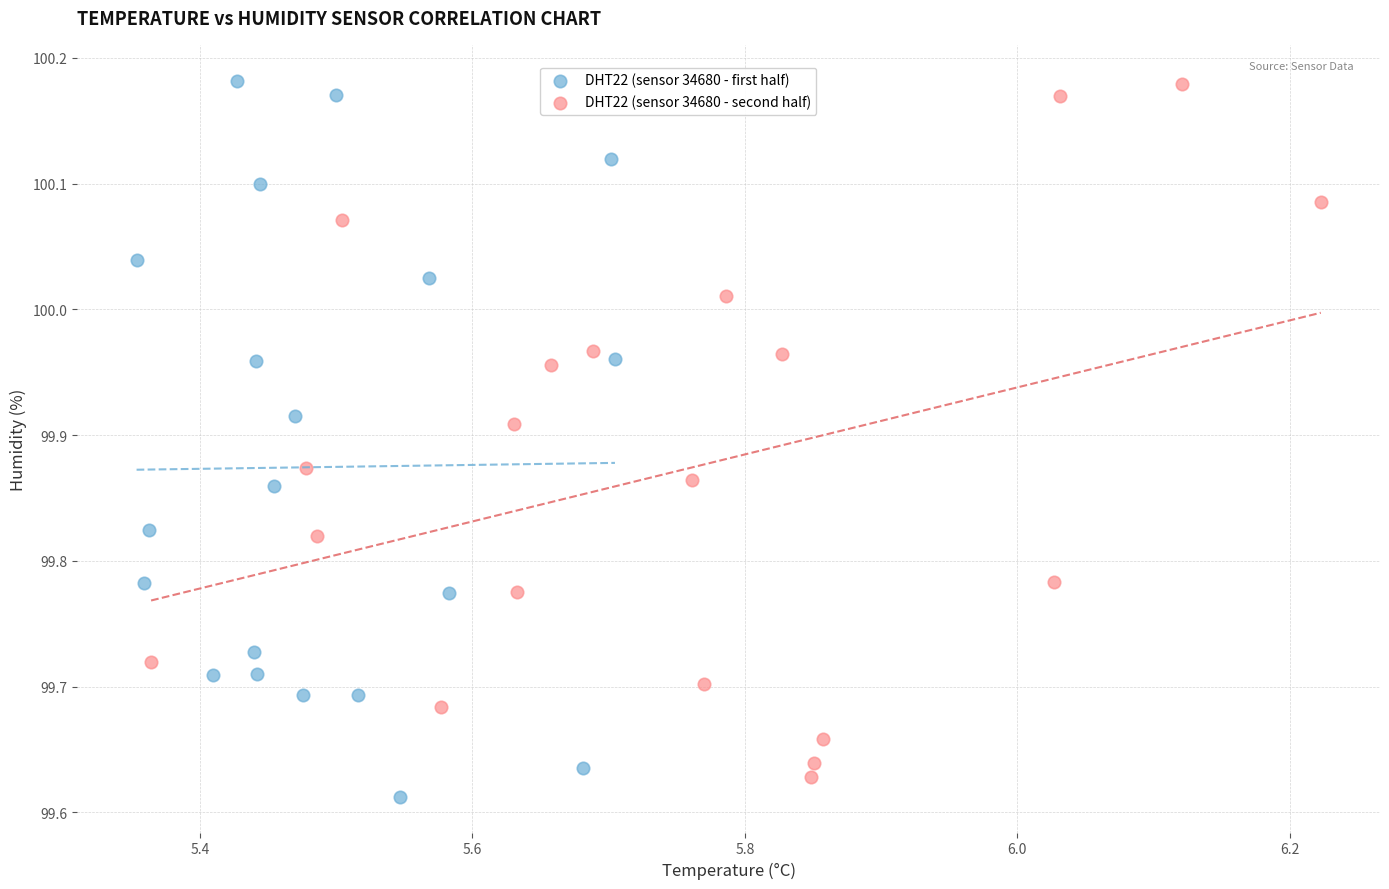

What are all the series names shown in the legend?

DHT22 (sensor 34680 - first half), DHT22 (sensor 34680 - second half)